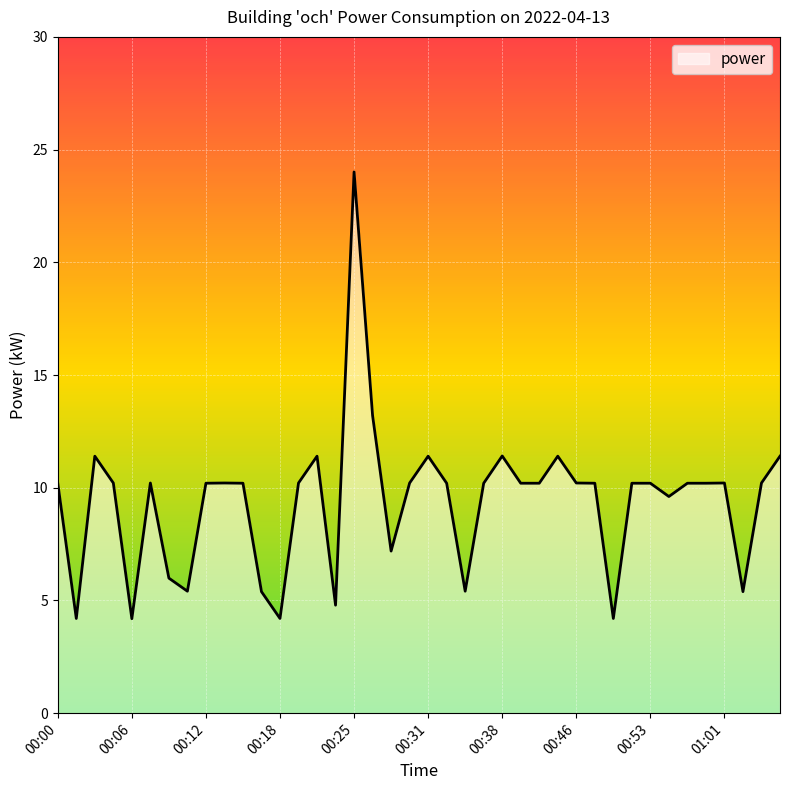

What is the smallest value displayed?

4.2